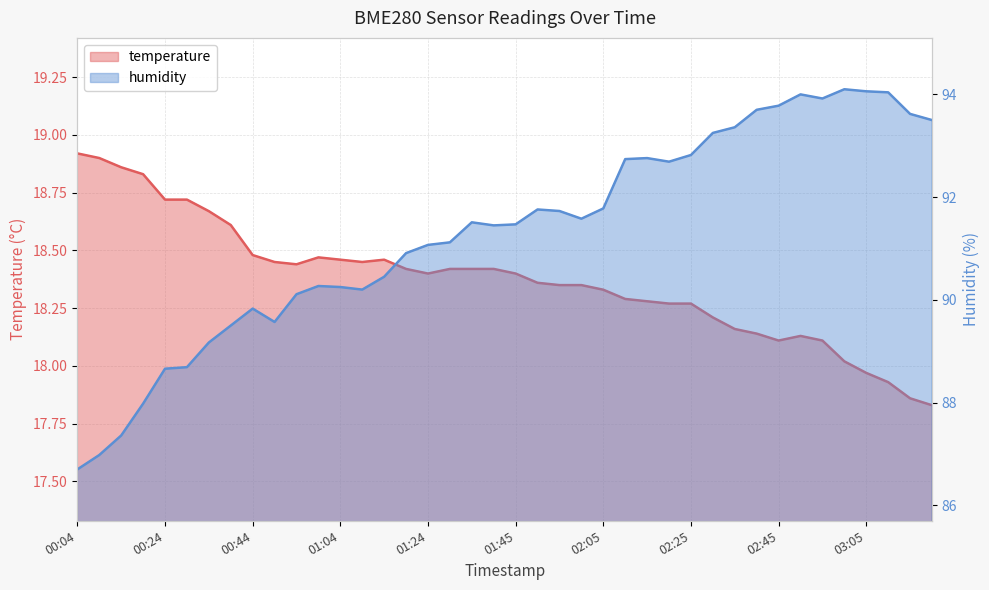

True or false: humidity has a value of 90.2 at 01:09.

True